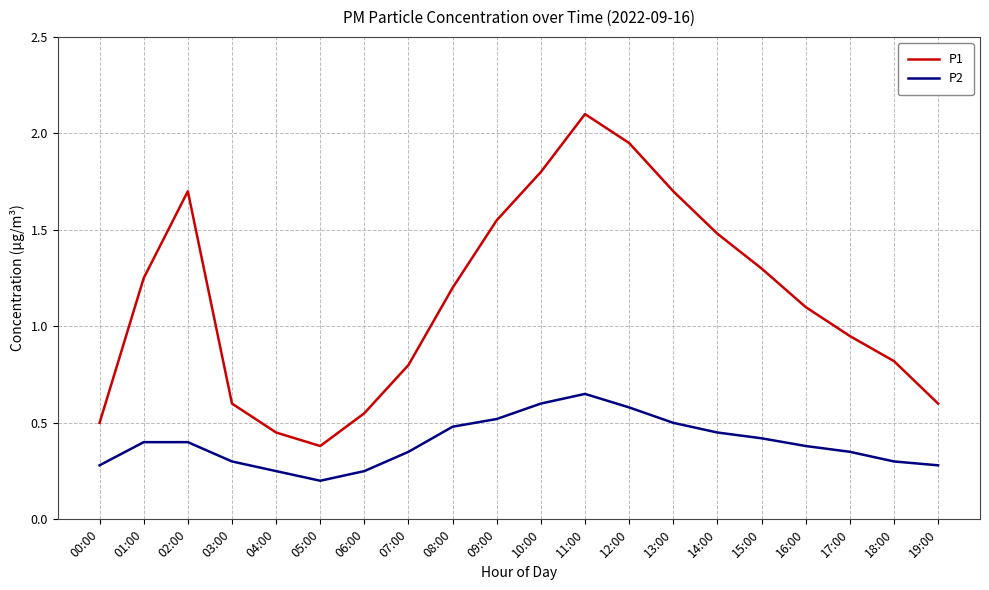

Is the value of P1 at 07:00 greater than the value of P2 at 10:00?

Yes